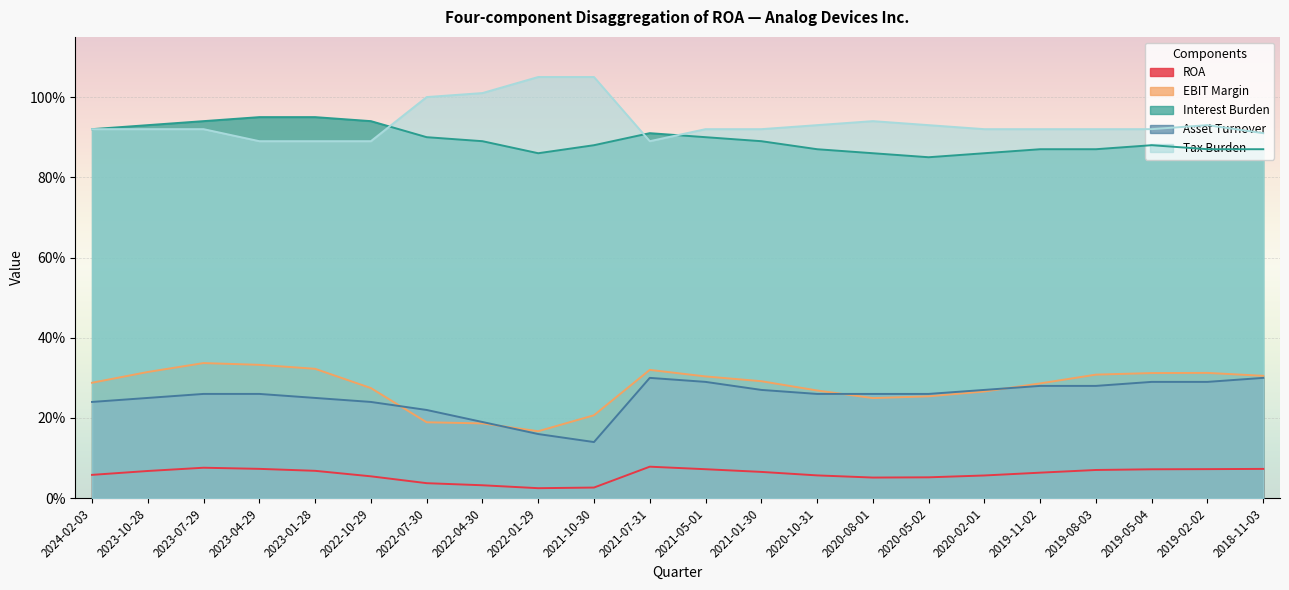

List the labels in order of Interest Burden value, largest first.

2023-04-29, 2023-01-28, 2023-07-29, 2022-10-29, 2023-10-28, 2024-02-03, 2021-07-31, 2022-07-30, 2021-05-01, 2022-04-30, 2021-01-30, 2021-10-30, 2019-05-04, 2020-10-31, 2019-11-02, 2019-08-03, 2019-02-02, 2018-11-03, 2022-01-29, 2020-08-01, 2020-02-01, 2020-05-02